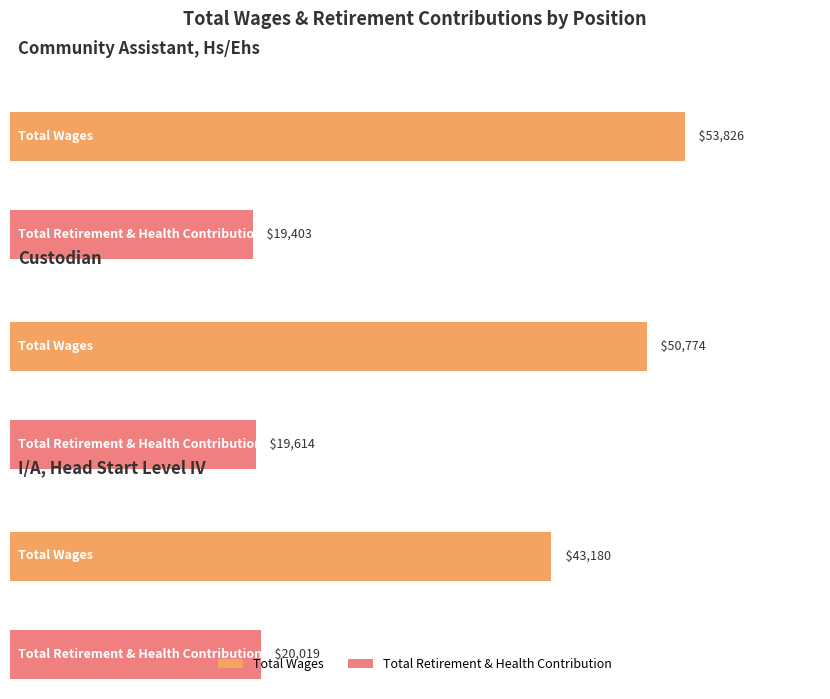

What are all the series names shown in the legend?

Total Wages, Total Retirement & Health Contribution